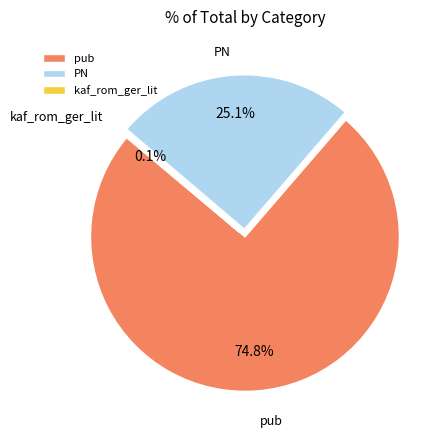

Which category has the biggest portion of the pie?

pub